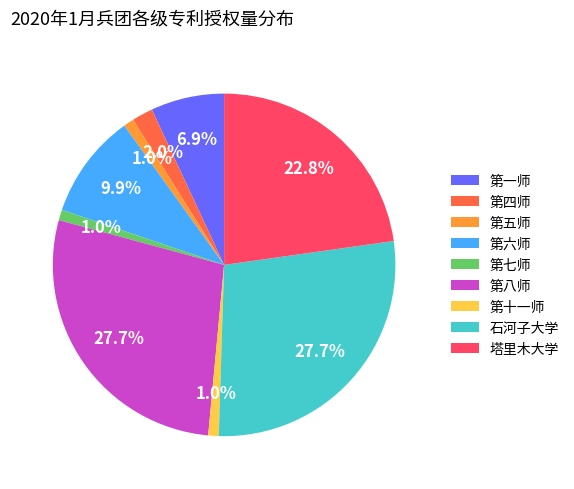

What percentage do 第六师 and 第一师 together represent?

16.8%